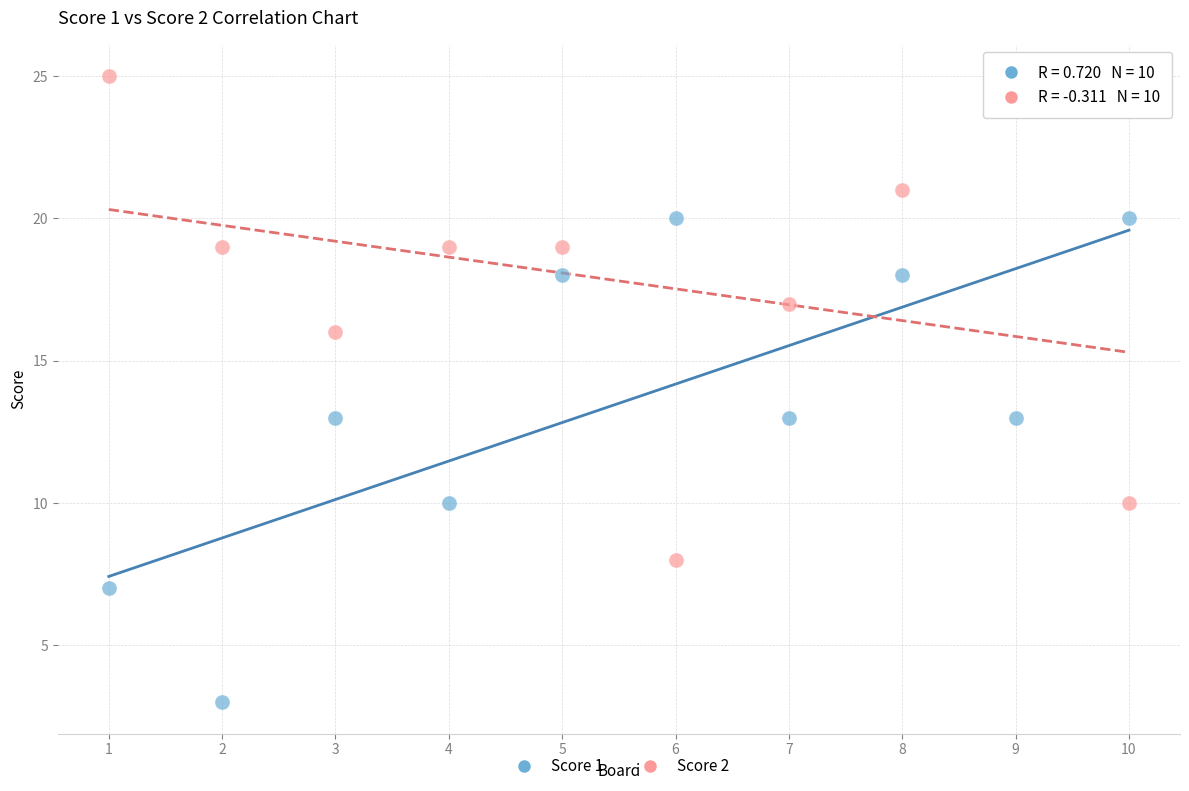

Across all data points, what is the range of X values (max minus min)?

9